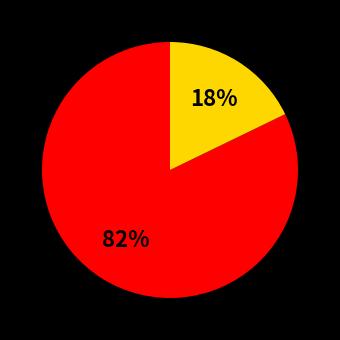

To the nearest percent, what is the average slice percentage?

50%